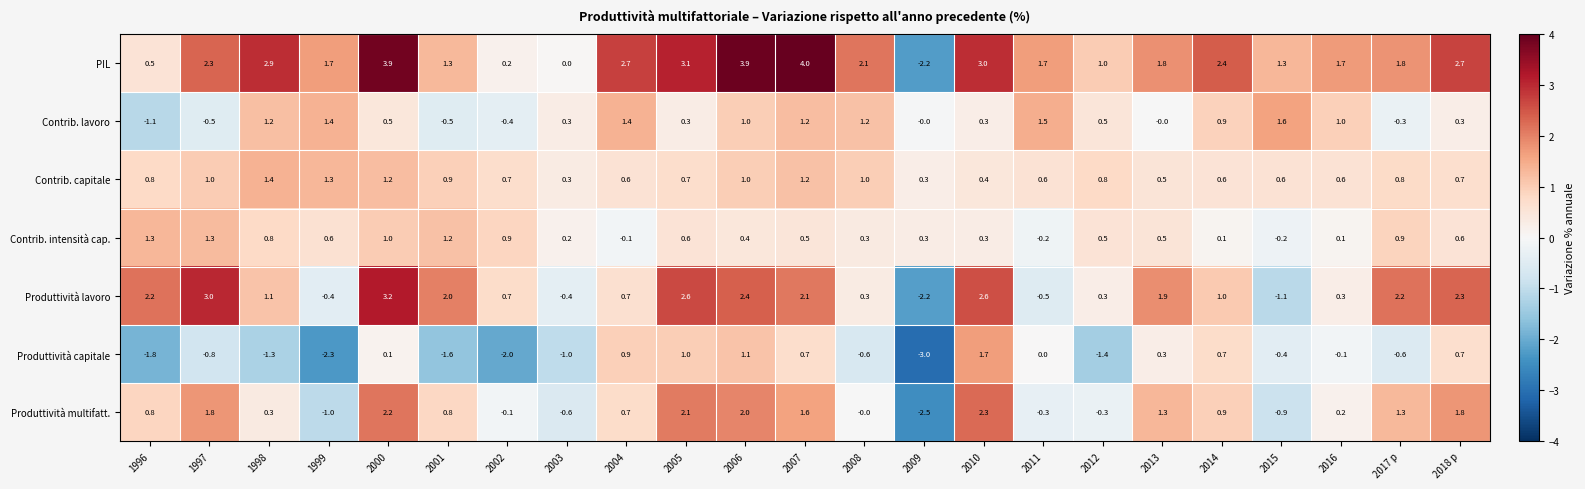

What is the average value of the Produttività lavoro series?

1.1